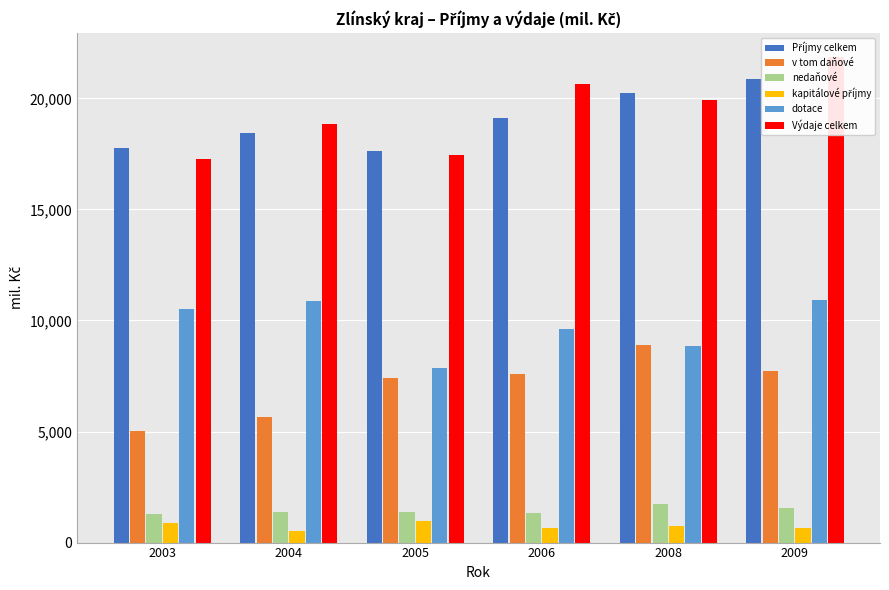

List the series in order of their peak value, lowest first.

kapitálové příjmy, nedaňové, v tom daňové, dotace, Příjmy celkem, Výdaje celkem